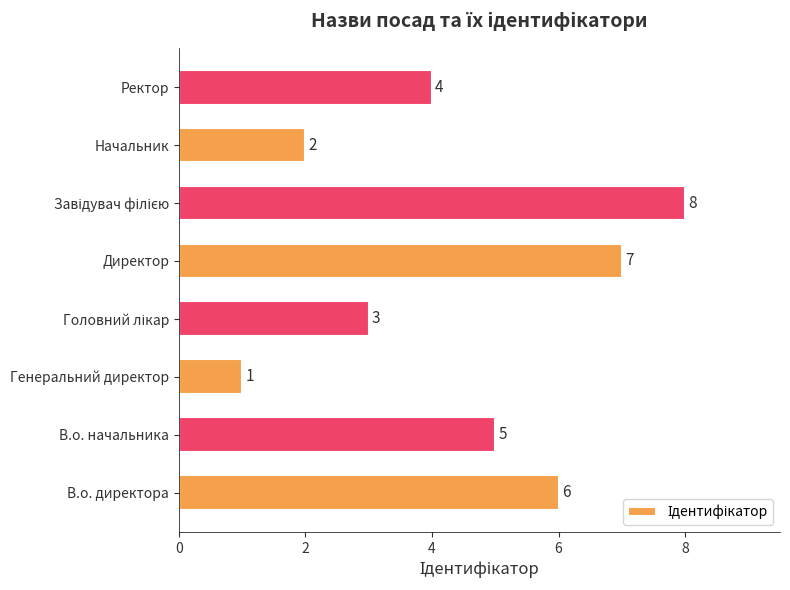

Approximately how many times larger is the value at Генеральний директор compared to Начальник?

0.5